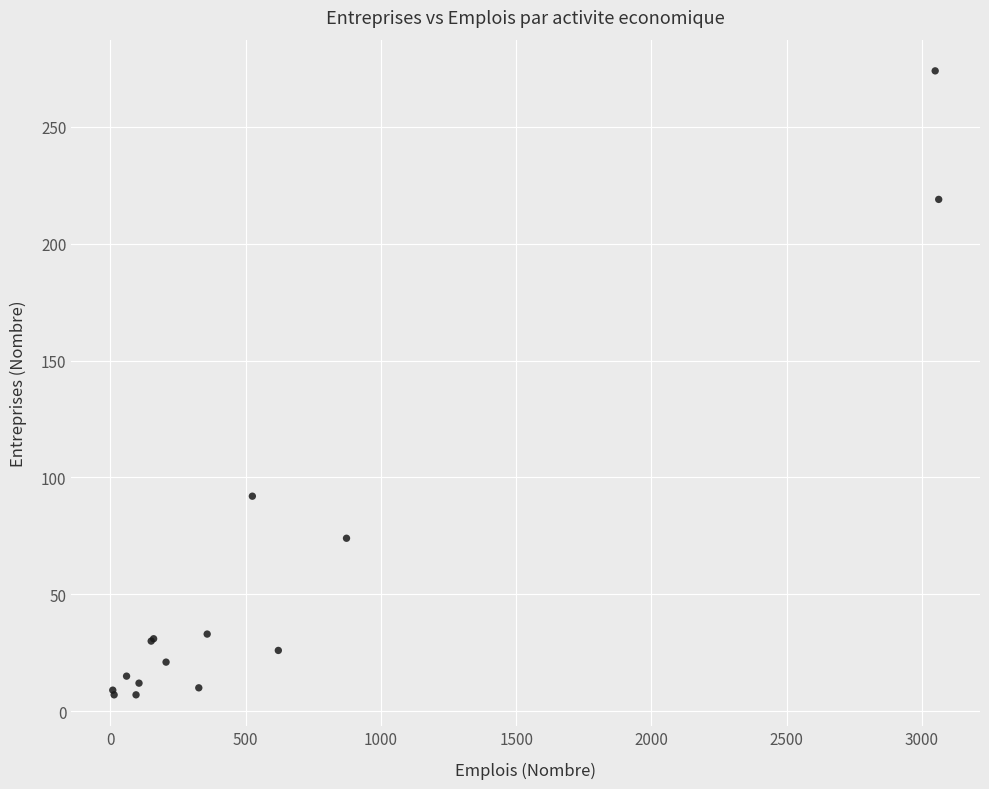

What Y value in the scatter plot is closest to 140?

92